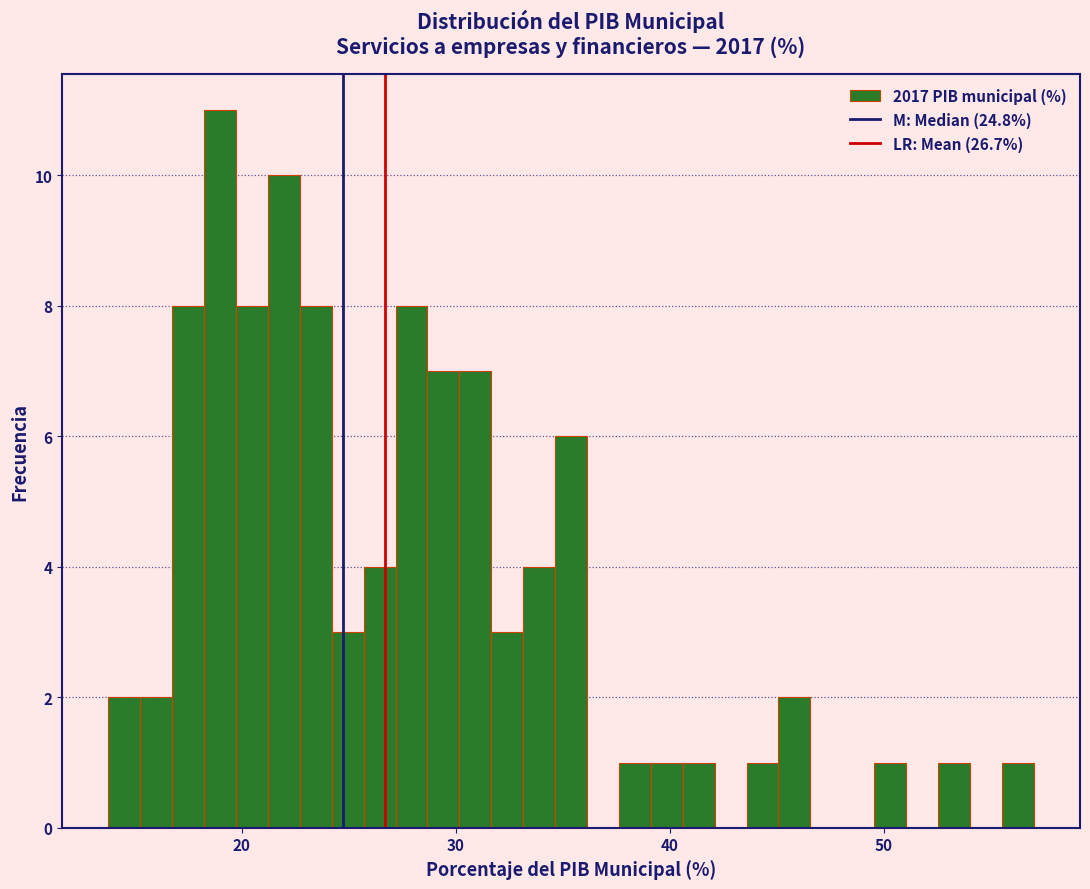

Read against the x-axis, roughly where is the centre of the tallest bar?

19